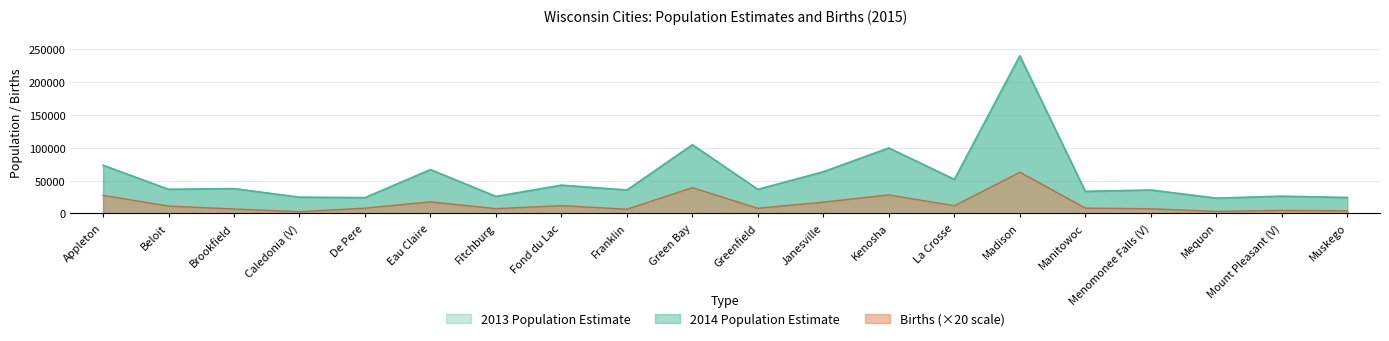

Reading right to left, list all the values displayed in this chart.

2014 Population Estimate: 24304	26386	23387	35798	33649	240153	52018	99680	63525	36687	104710	35702	43151	26090	66834	24180	24880	37847	36805	73463
2013 Population Estimate: 24239	26180	23279	35710	33685	238000	51600	99700	63600	36770	104300	35810	43100	25465	66480	24047	24680	37835	36820	73150
Births: 4220	4740	3220	7200	8280	62780	11780	28300	17300	7960	39300	6520	12000	7400	17740	8120	2840	6880	11300	27600